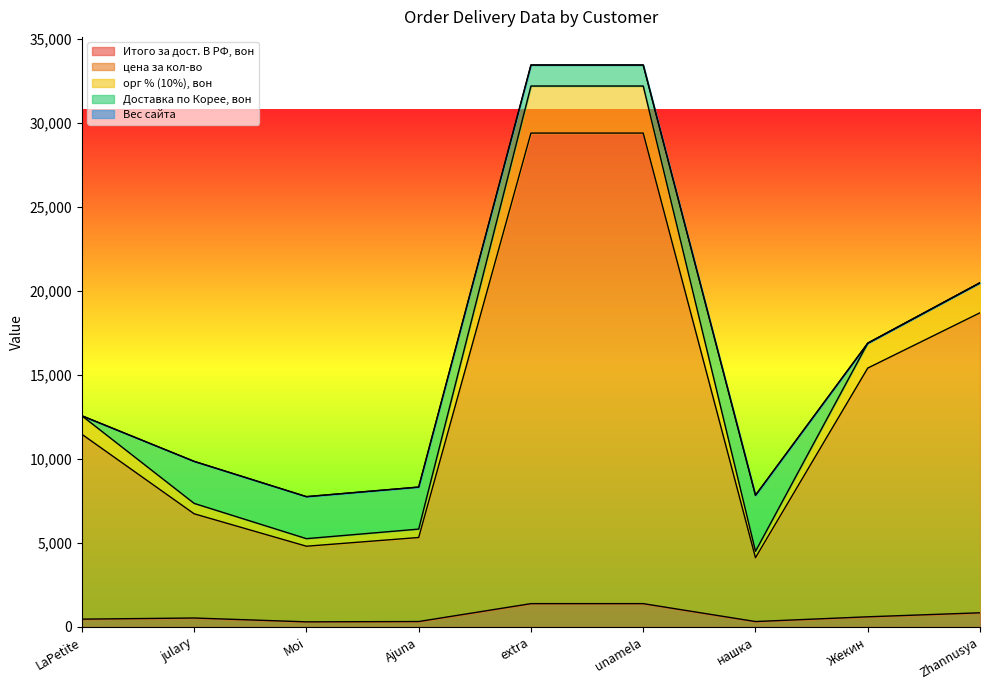

The Итого за дост. В РФ, вон series shows 1387.6 at unamela. True or false?

True